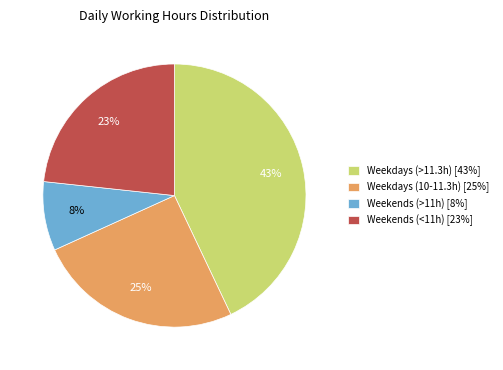

Is the sum of Weekdays (10-11.3h) [25%] and Weekends (<11h) [23%] greater than half?

No